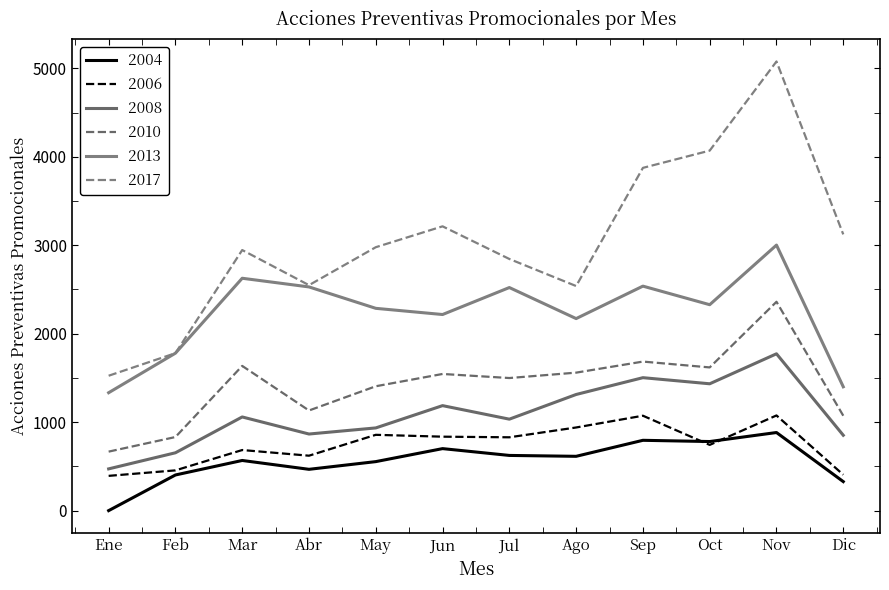

What position from the right is Jul?

6